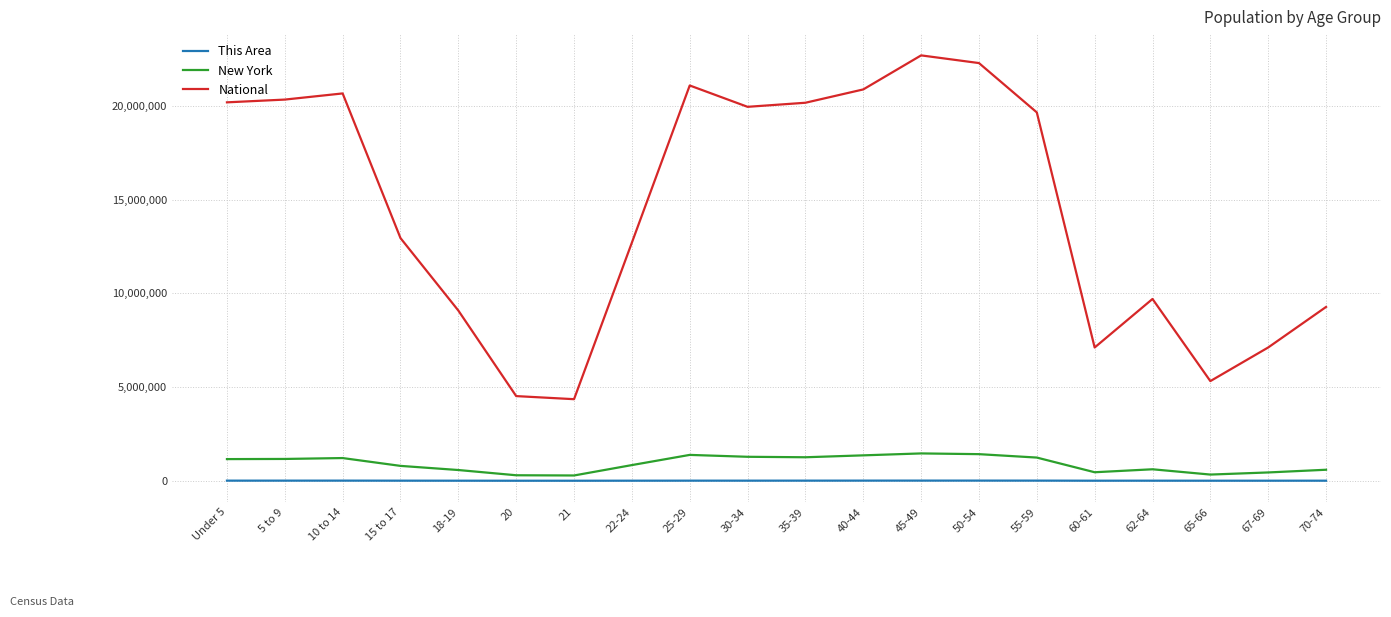

What is the maximum value shown in the chart?

22708591